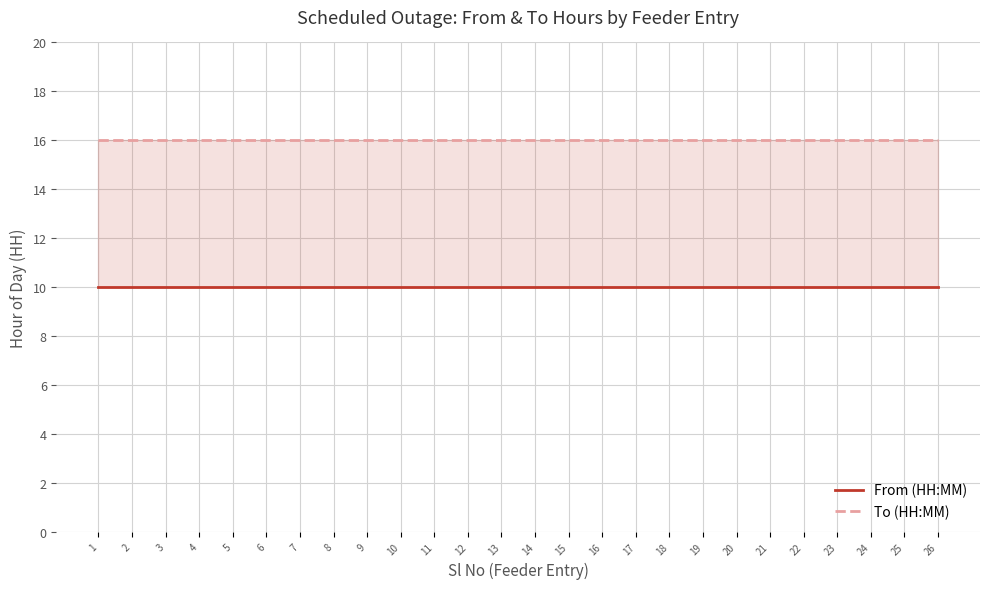

At which category is the sum across all series the highest?

1